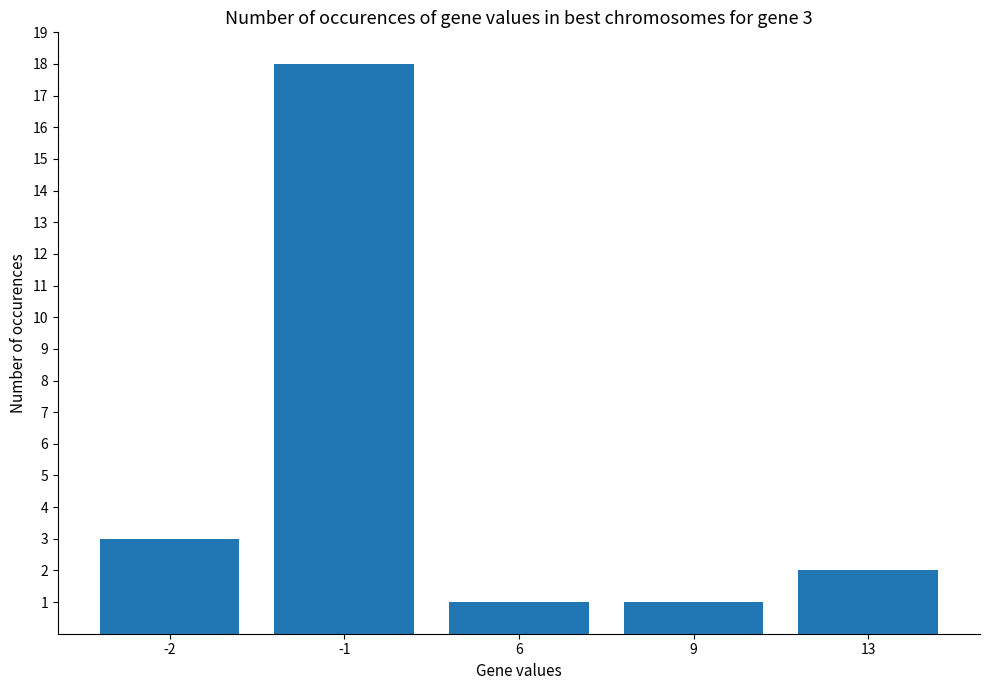

How many series are shown in this chart?

1